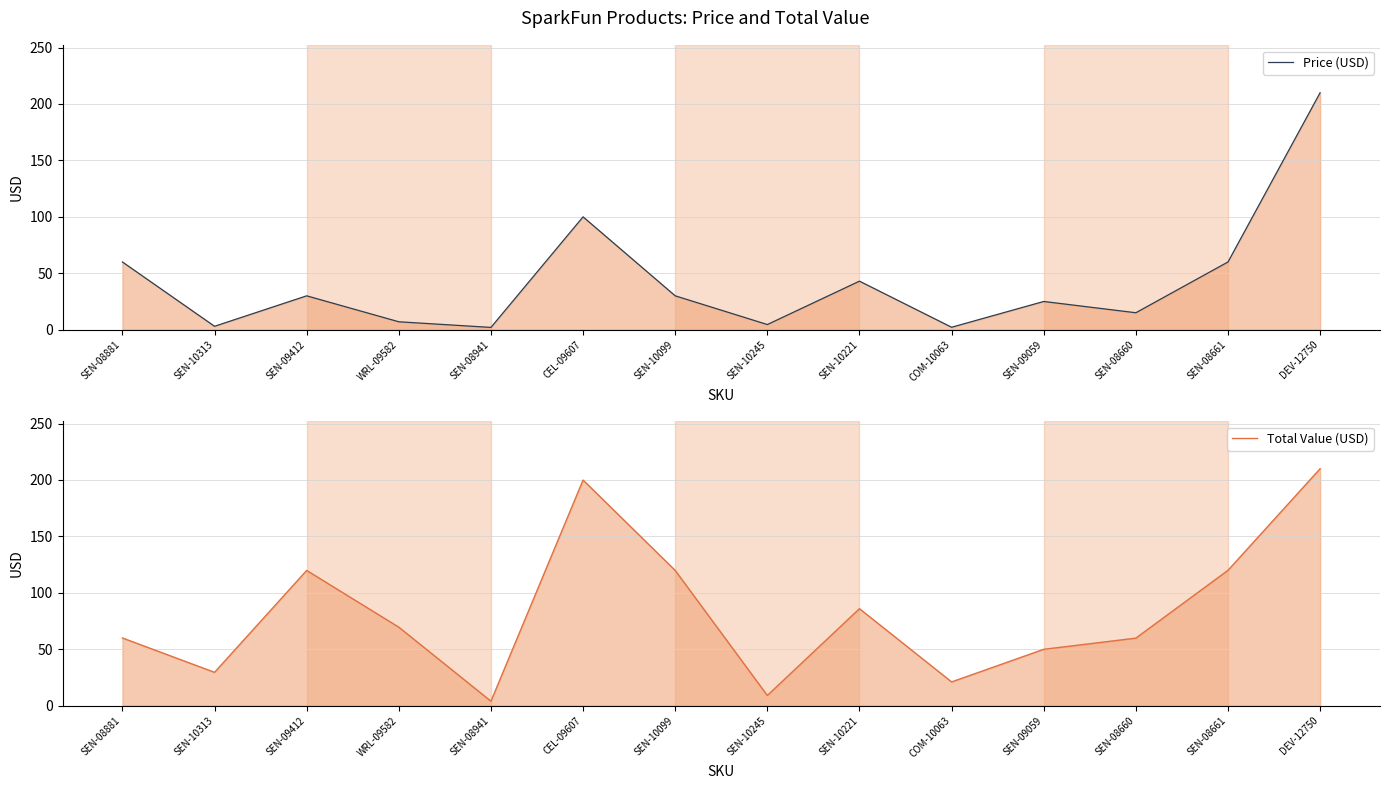

What is the difference between the maximum and second lowest values in the Price (USD) series?

207.8